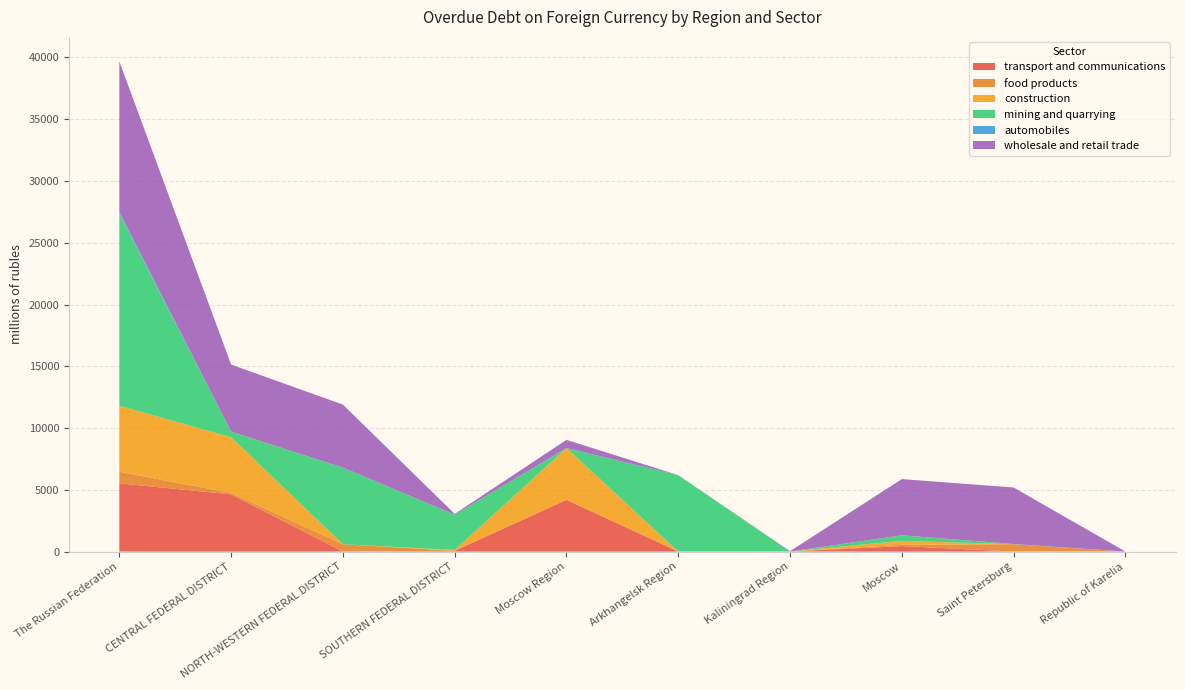

Reading left to right, what are all the values shown in this chart?

transport and communications: The Russian Federation=5520	CENTRAL FEDERAL DISTRICT=4630	NORTH-WESTERN FEDERAL DISTRICT=0	SOUTHERN FEDERAL DISTRICT=62	Moscow Region=4188	Arkhangelsk Region=0	Kaliningrad Region=0	Moscow=440	Saint Petersburg=0	Republic of Karelia=0
food products: The Russian Federation=939	CENTRAL FEDERAL DISTRICT=113	NORTH-WESTERN FEDERAL DISTRICT=592	SOUTHERN FEDERAL DISTRICT=0	Moscow Region=0	Arkhangelsk Region=0	Kaliningrad Region=0	Moscow=104	Saint Petersburg=592	Republic of Karelia=0
construction: The Russian Federation=5348	CENTRAL FEDERAL DISTRICT=4508	NORTH-WESTERN FEDERAL DISTRICT=0	SOUTHERN FEDERAL DISTRICT=62	Moscow Region=4187	Arkhangelsk Region=0	Kaliningrad Region=0	Moscow=320	Saint Petersburg=0	Republic of Karelia=0
mining and quarrying: The Russian Federation=15559	CENTRAL FEDERAL DISTRICT=448	NORTH-WESTERN FEDERAL DISTRICT=6200	SOUTHERN FEDERAL DISTRICT=2860	Moscow Region=0	Arkhangelsk Region=6183	Kaliningrad Region=0	Moscow=448	Saint Petersburg=17	Republic of Karelia=0
automobiles: The Russian Federation=124	CENTRAL FEDERAL DISTRICT=6	NORTH-WESTERN FEDERAL DISTRICT=0	SOUTHERN FEDERAL DISTRICT=0	Moscow Region=6	Arkhangelsk Region=0	Kaliningrad Region=0	Moscow=0	Saint Petersburg=0	Republic of Karelia=0
wholesale and retail trade: The Russian Federation=12193	CENTRAL FEDERAL DISTRICT=5433	NORTH-WESTERN FEDERAL DISTRICT=5104	SOUTHERN FEDERAL DISTRICT=62	Moscow Region=660	Arkhangelsk Region=0	Kaliningrad Region=30	Moscow=4554	Saint Petersburg=4573	Republic of Karelia=0